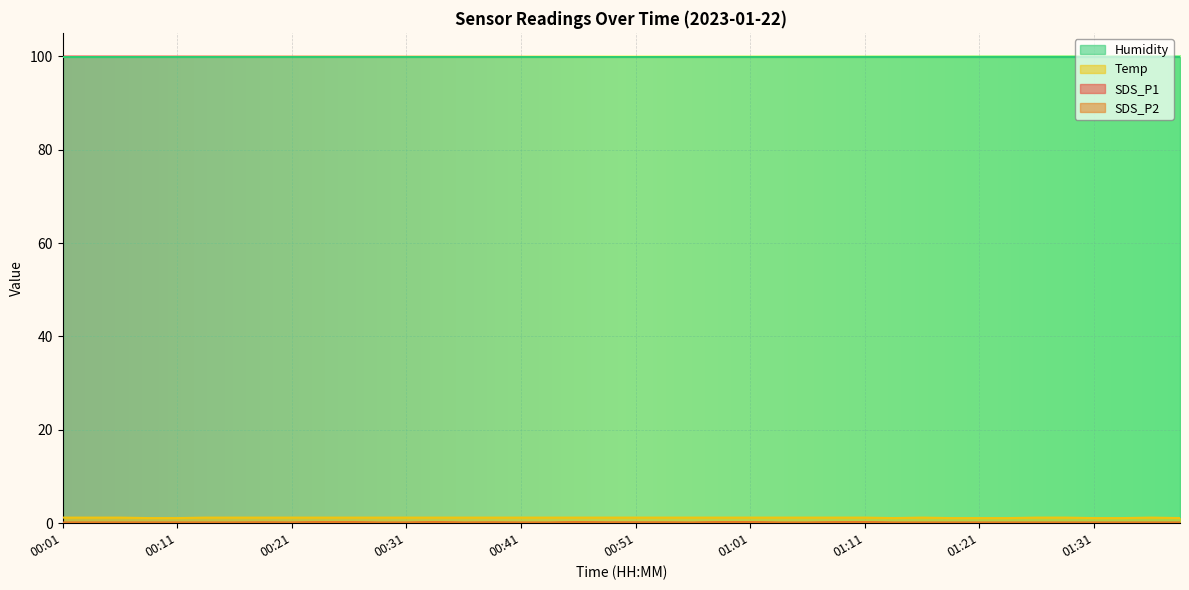

Which category has the lowest value in the SDS_P2 series?

00:01